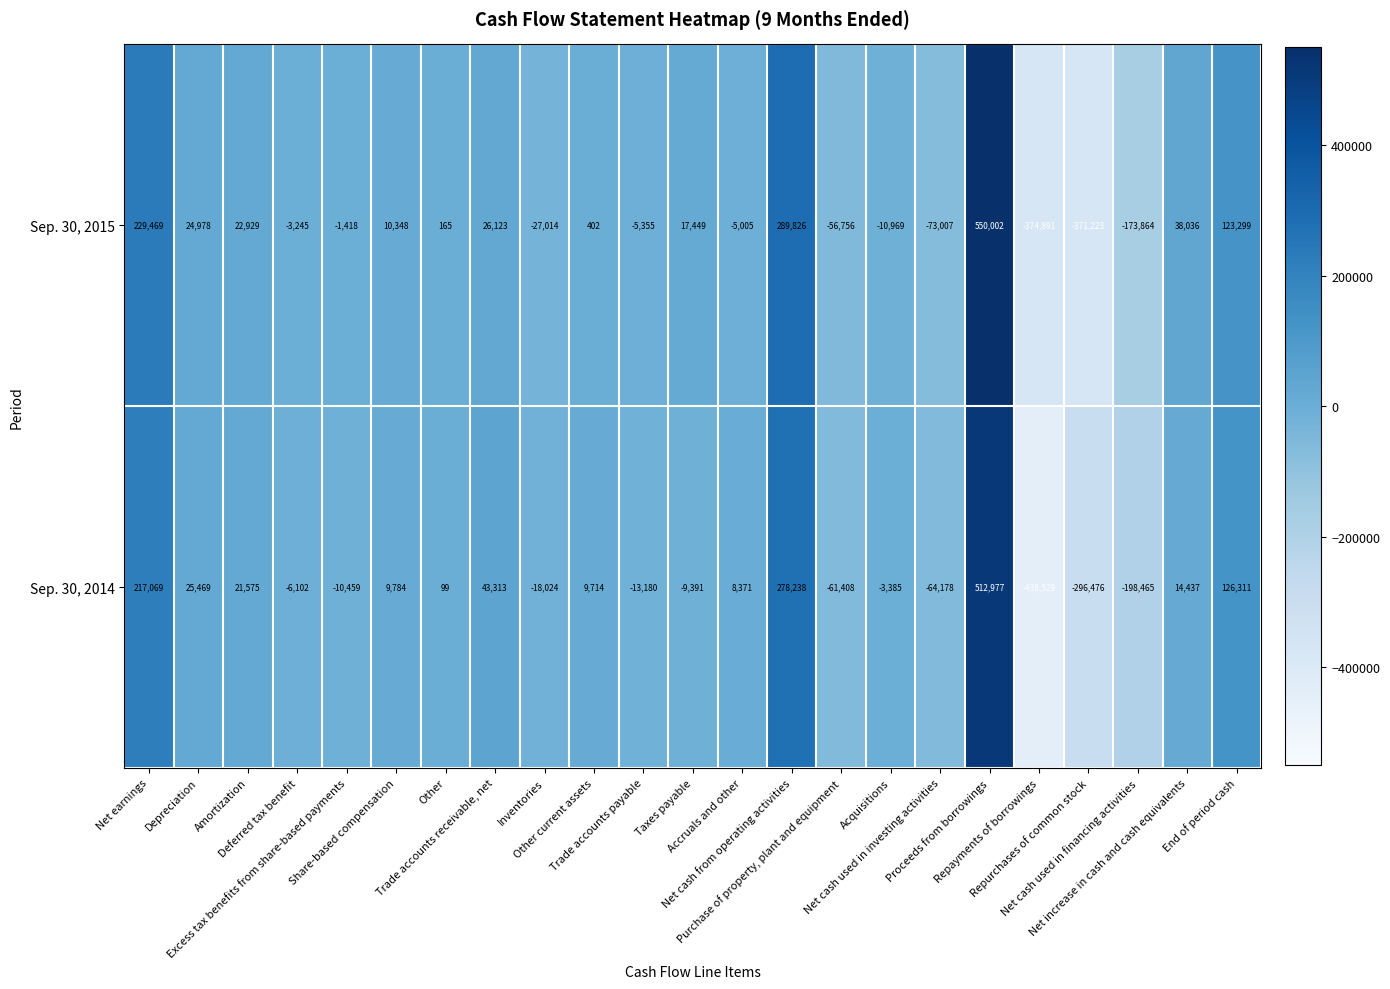

What is the difference between the second highest and second lowest values in the Sep. 30, 2014 series?

574714